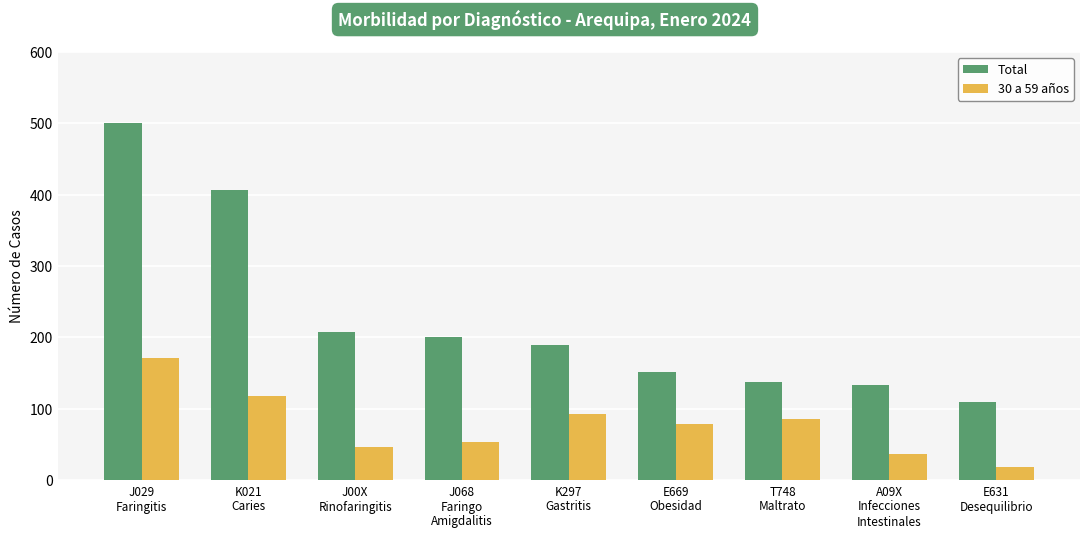

What is the greatest value displayed?

501